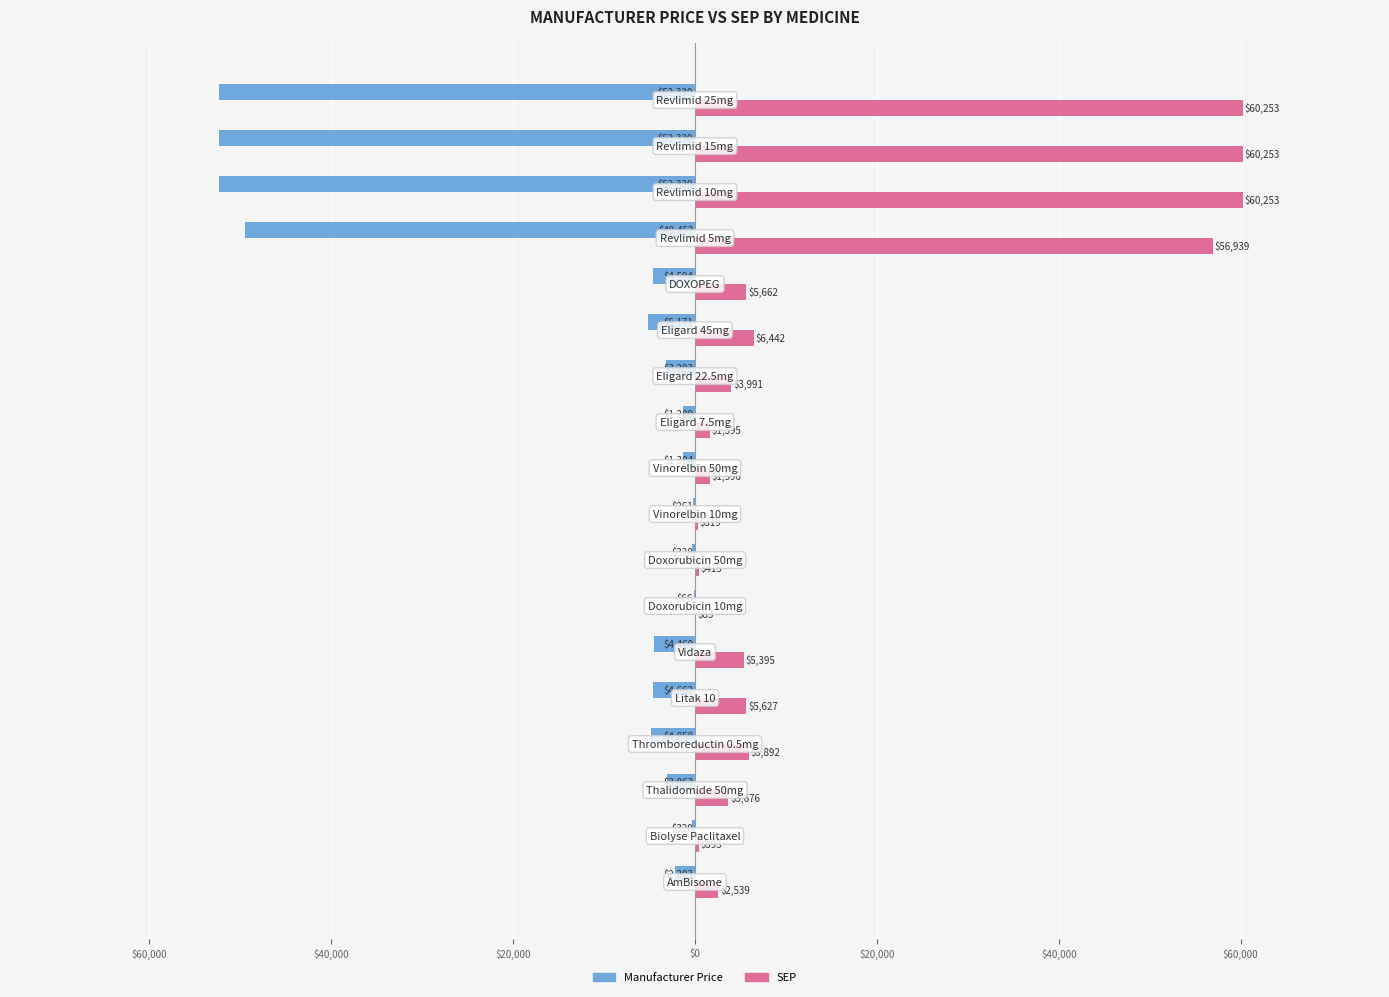

What is the smallest value displayed?

-52330.1